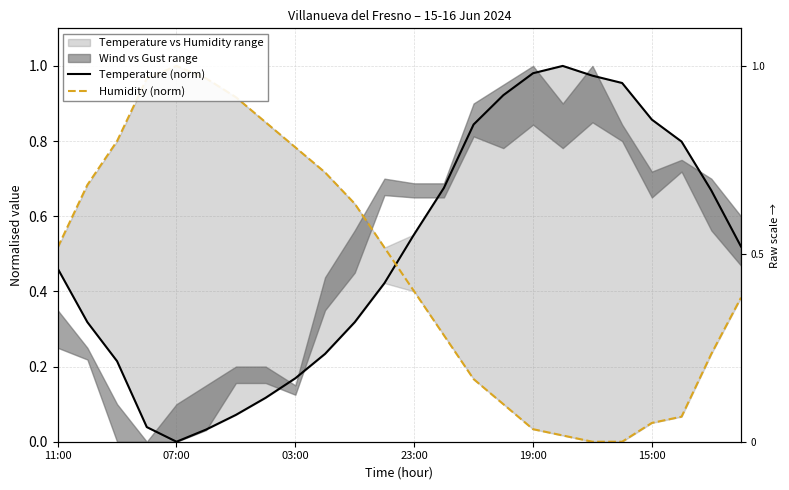

True or false: Temperature (norm) and Humidity (norm) intersect in this chart.

True